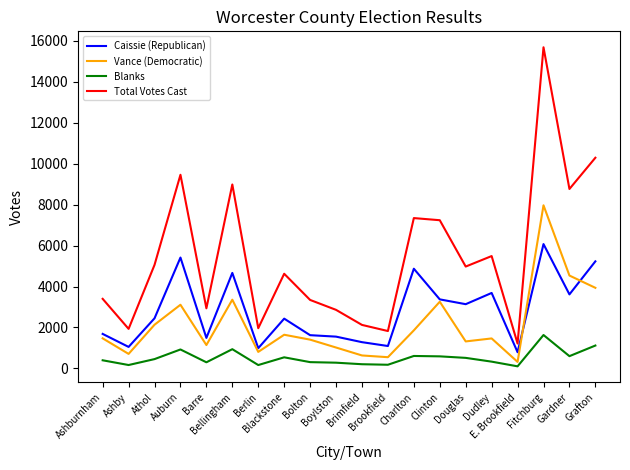

Is it true that Vance (Democratic) equals 2342 at Fitchburg?

False